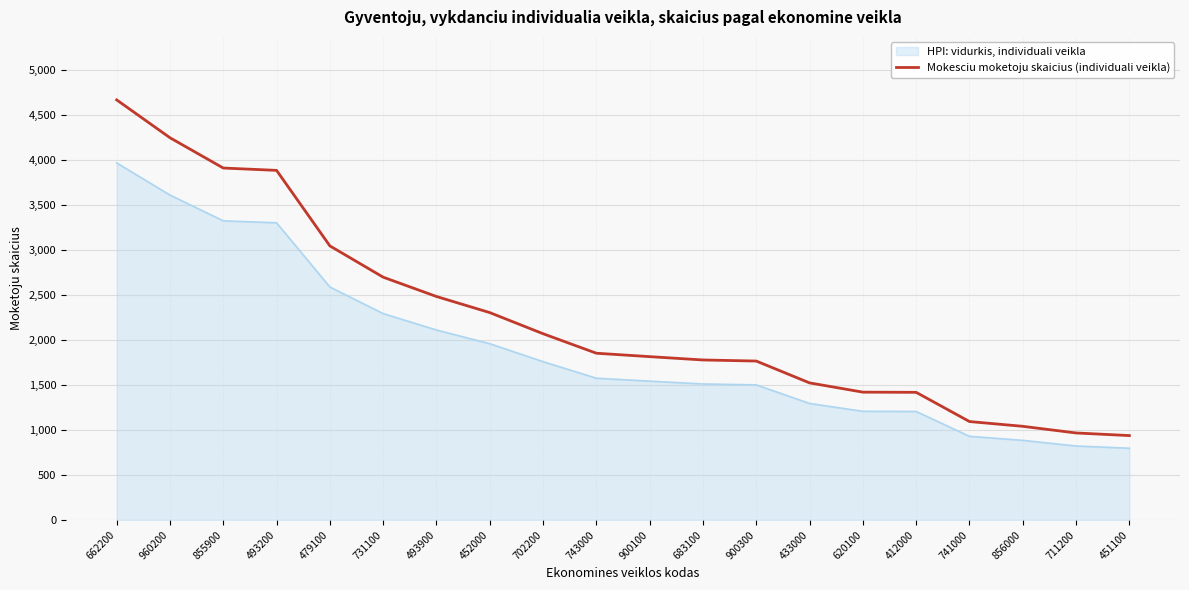

What is the difference between the highest and lowest values at 451100?

140.7